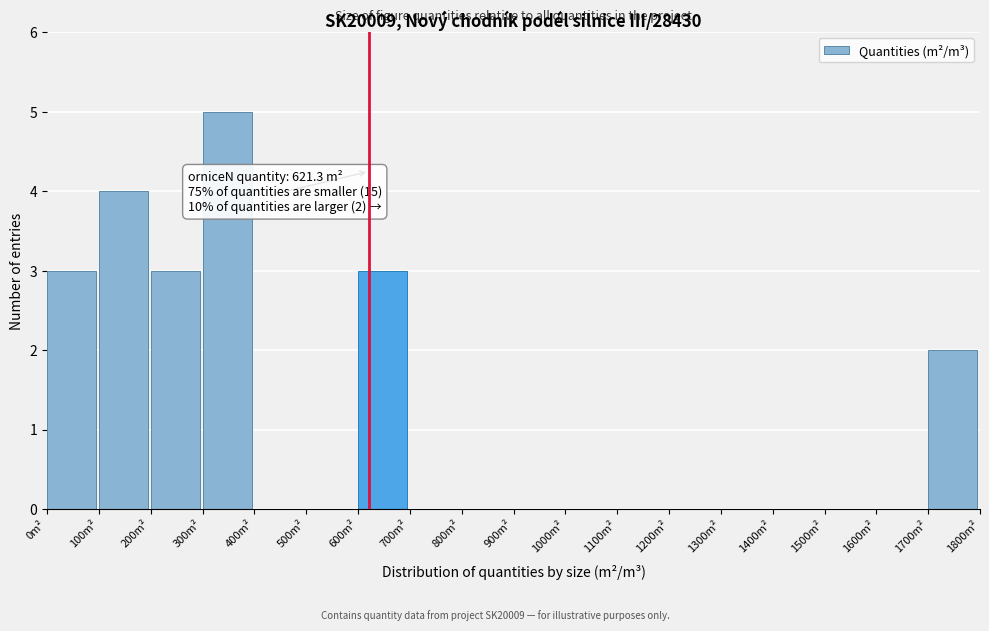

Which range on the x-axis has the tallest bar?

300 to 400